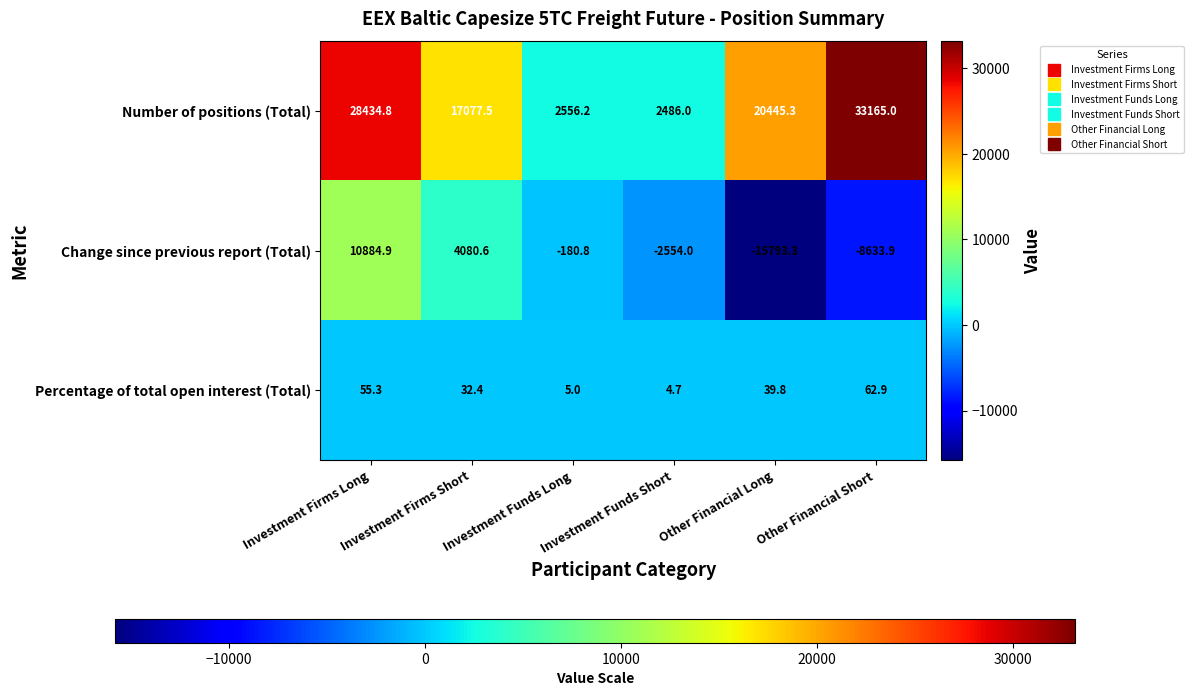

At which category is the sum across all series the highest?

Investment Firms Long